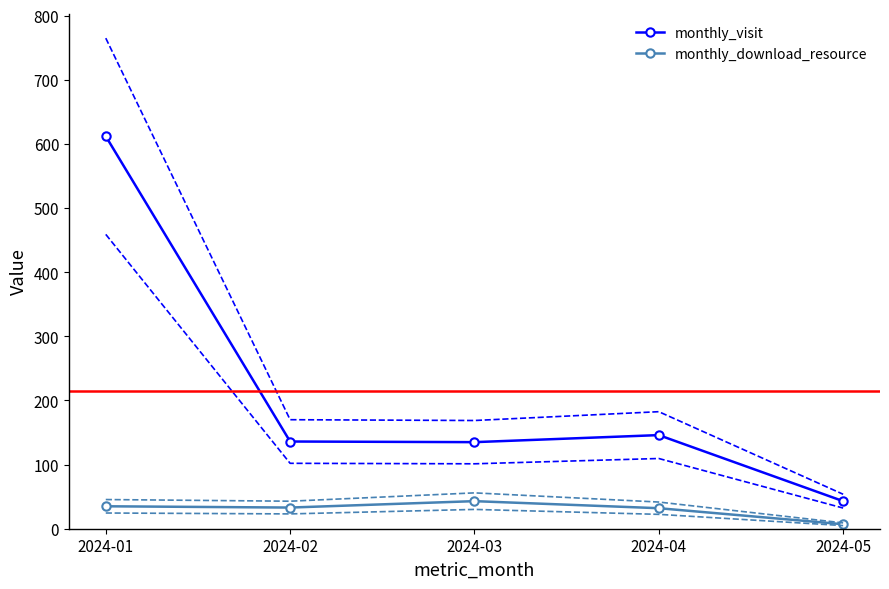

Count the number of categories in the chart.

5